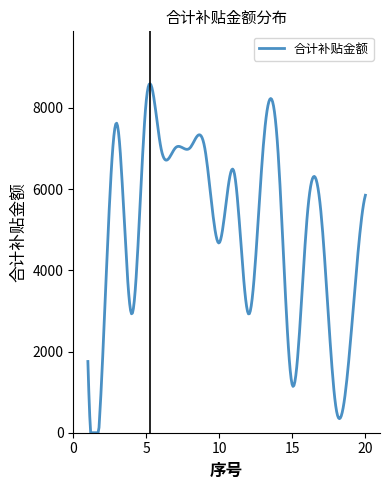

What is the difference between the maximum and minimum values?

8598.5